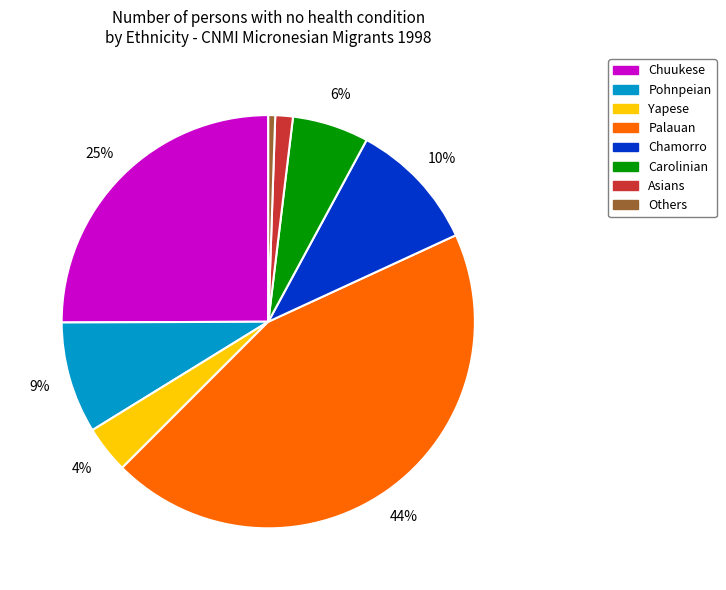

Does Palauan account for over 50% of the chart?

No